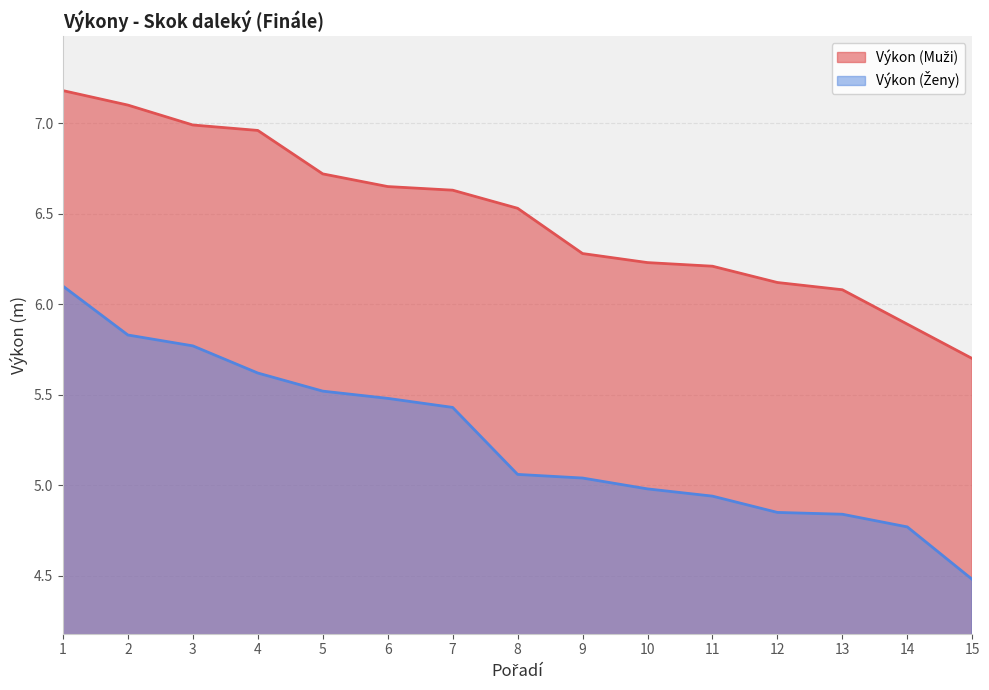

Does the chart display data point markers on the line(s)?

No